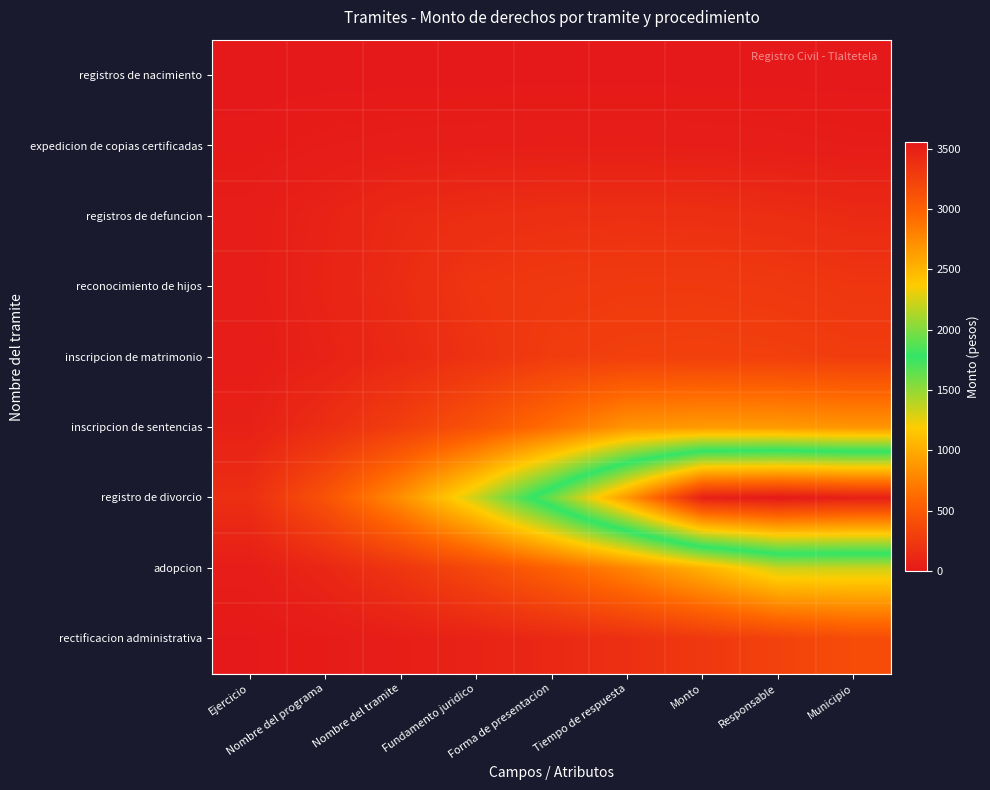

Reading left to right, extract all data points from this chart.

registros de nacimiento: Ejercicio=0.0	Nombre del programa=0.0	Nombre del tramite=0.0	Fundamento juridico=0.0	Forma de presentacion=0.0	Tiempo de respuesta=0.0	Monto=0.0	Responsable=0.0	Municipio=0.0
expedicion de copias certificadas: Ejercicio=11.9	Nombre del programa=26.7	Nombre del tramite=35.6	Fundamento juridico=41.5	Forma de presentacion=44.4	Tiempo de respuesta=44.4	Monto=41.5	Responsable=35.6	Municipio=26.7
registros de defuncion: Ejercicio=34.6	Nombre del programa=79.0	Nombre del tramite=133.3	Fundamento juridico=158.0	Forma de presentacion=172.8	Tiempo de respuesta=177.8	Monto=172.8	Responsable=158.0	Municipio=133.3
reconocimiento de hijos: Ejercicio=37.0	Nombre del programa=86.4	Nombre del tramite=148.1	Fundamento juridico=222.2	Forma de presentacion=246.9	Tiempo de respuesta=259.3	Monto=259.3	Responsable=246.9	Municipio=222.2
inscripcion de matrimonio: Ejercicio=30.9	Nombre del programa=74.1	Nombre del tramite=129.6	Fundamento juridico=197.5	Forma de presentacion=277.8	Tiempo de respuesta=296.3	Monto=302.5	Responsable=296.3	Municipio=277.8
inscripcion de sentencias: Ejercicio=64.2	Nombre del programa=160.5	Nombre del tramite=288.9	Fundamento juridico=449.4	Forma de presentacion=642.0	Tiempo de respuesta=866.7	Monto=898.8	Responsable=898.8	Municipio=866.7
registro de divorcio: Ejercicio=166.7	Nombre del programa=444.4	Nombre del tramite=833.3	Fundamento juridico=1333.3	Forma de presentacion=1944.4	Tiempo de respuesta=2666.7	Monto=3500.0	Responsable=3555.6	Municipio=3500.0
adopcion: Ejercicio=37.0	Nombre del programa=111.1	Nombre del tramite=222.2	Fundamento juridico=370.4	Forma de presentacion=555.6	Tiempo de respuesta=777.8	Monto=1037.0	Responsable=1333.3	Municipio=1333.3
rectificacion administrativa: Ejercicio=4.9	Nombre del programa=19.8	Nombre del tramite=44.4	Fundamento juridico=79.0	Forma de presentacion=123.5	Tiempo de respuesta=177.8	Monto=242.0	Responsable=316.0	Municipio=400.0